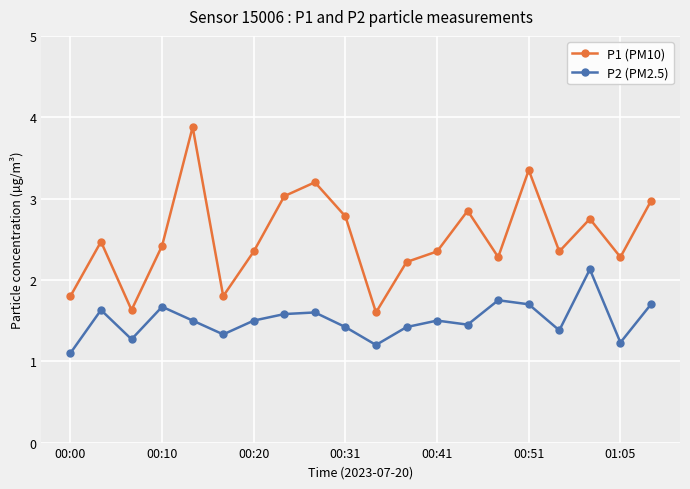

In P1 (PM10), how many points are lower than both neighbors (excluding endpoints)?

6